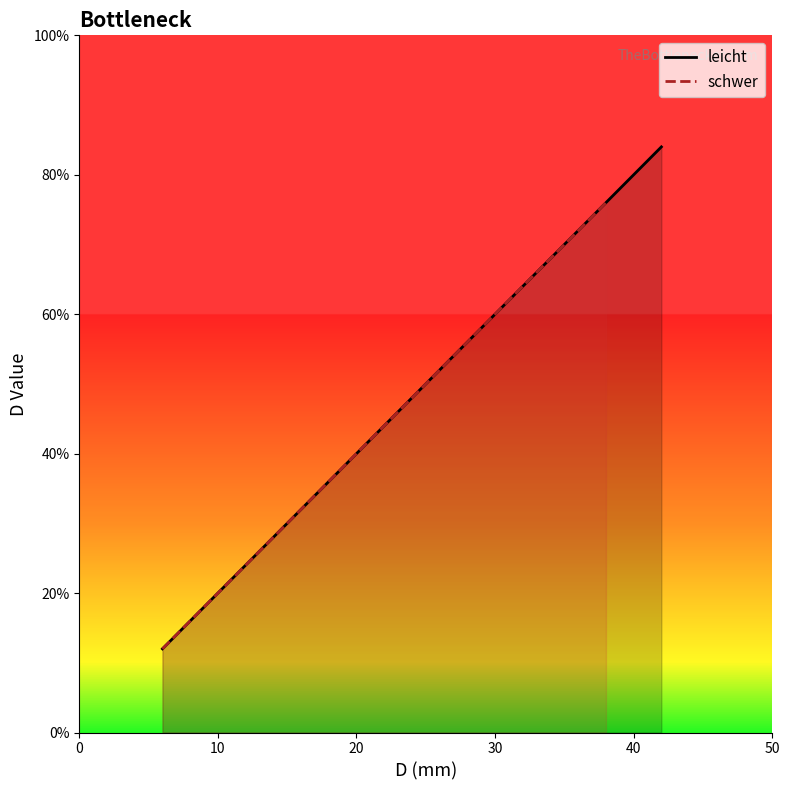

True or false: leicht_line has a value of 2 at 10.

False